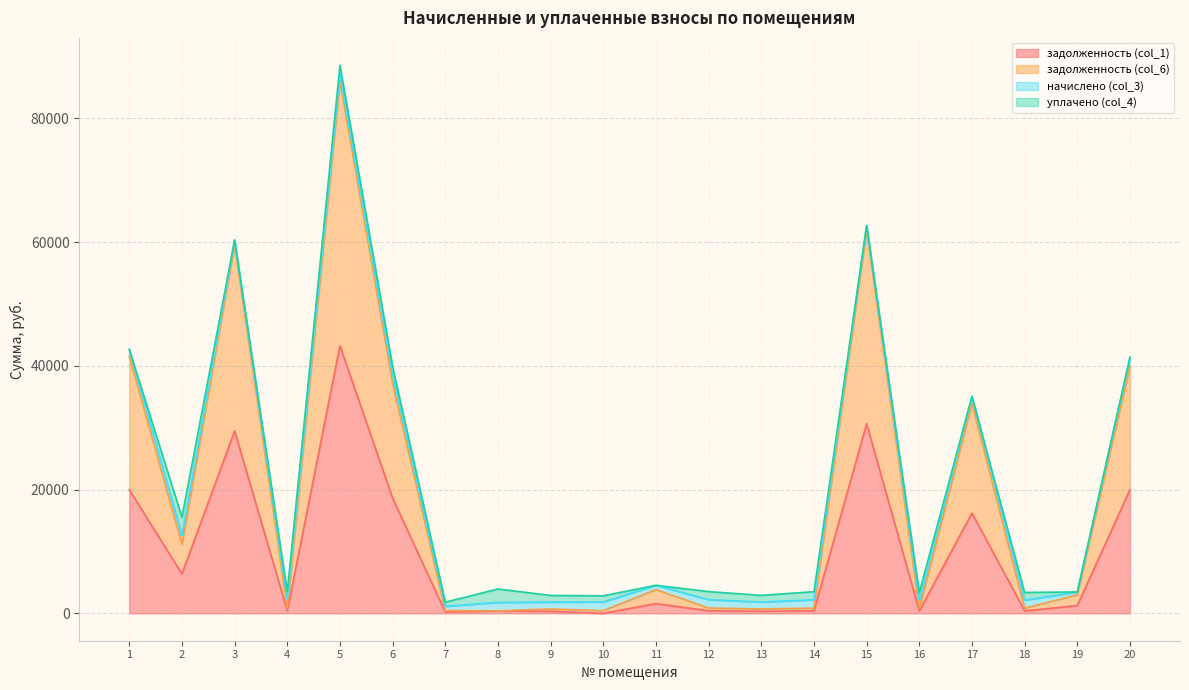

Which series has the widest spread of values?

задолженность (col_6)